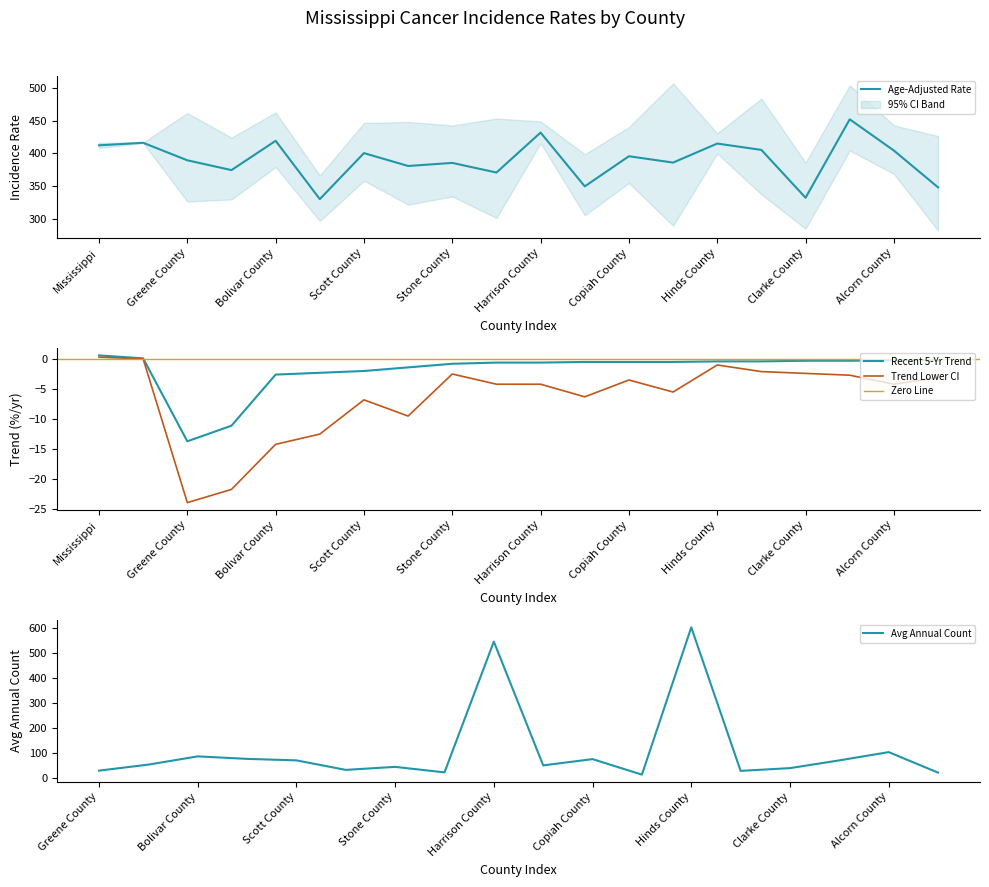

Read the Recent 5-Year Trend value at Stone County.

-0.8